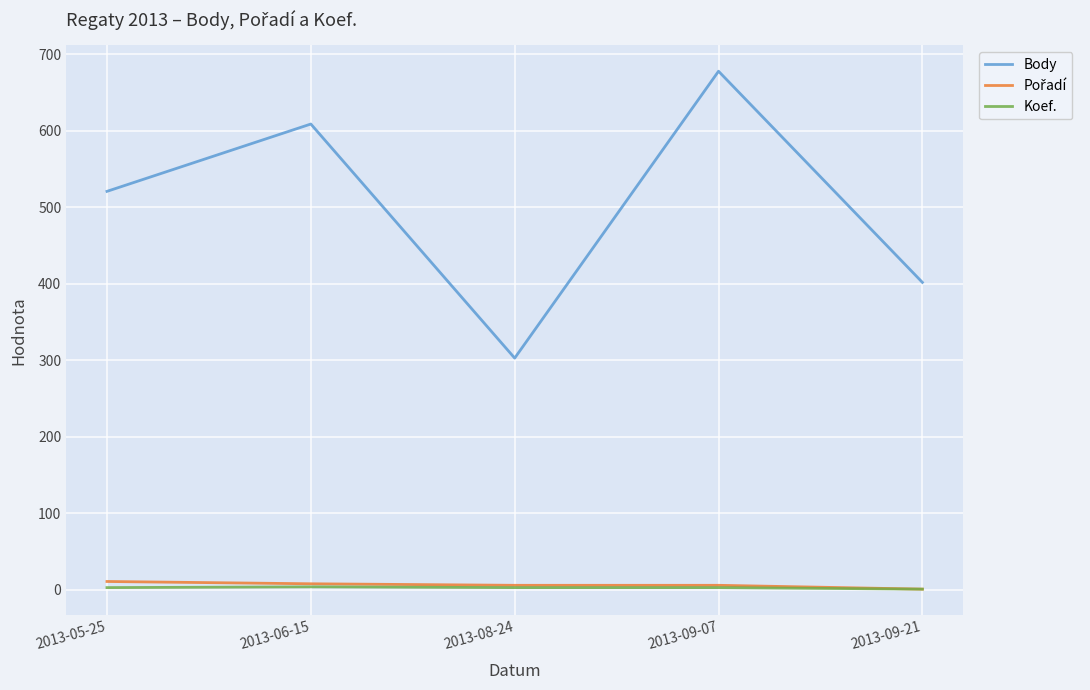

At which category is the sum across all series the highest?

2013-09-07